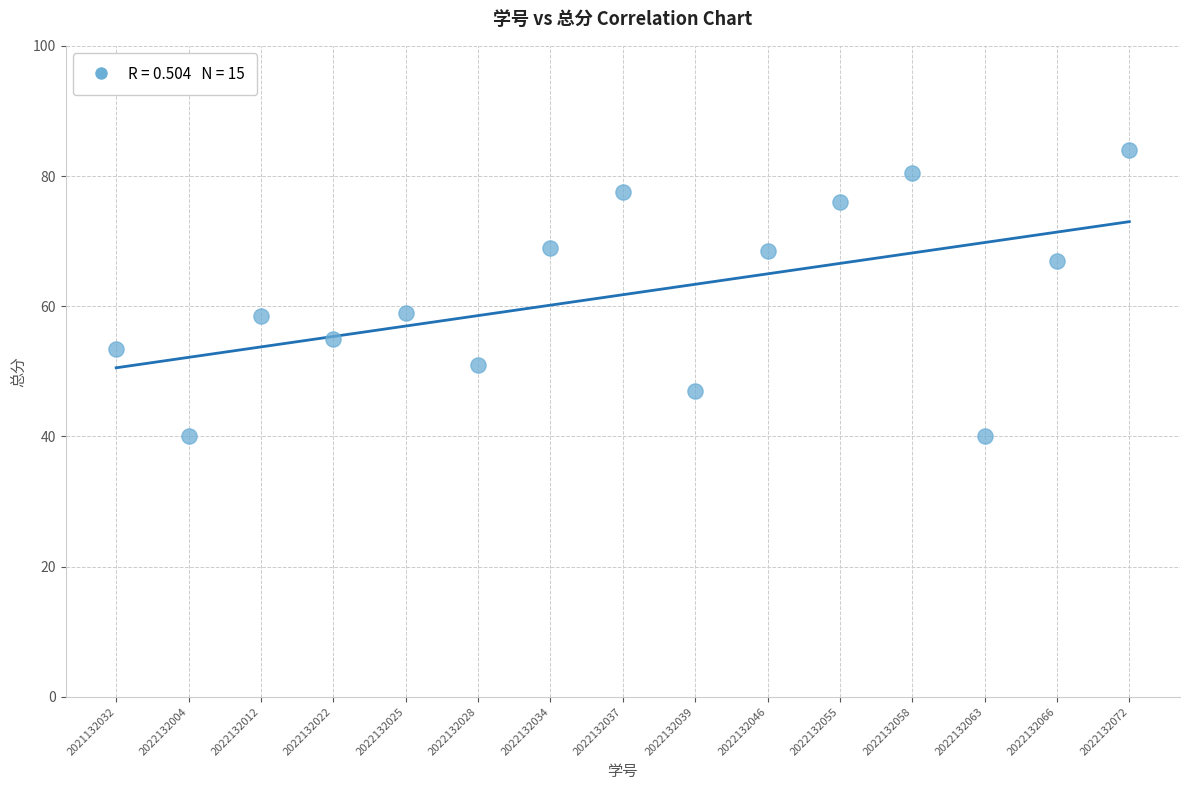

What is the range of Y values (max minus min)?

44.0